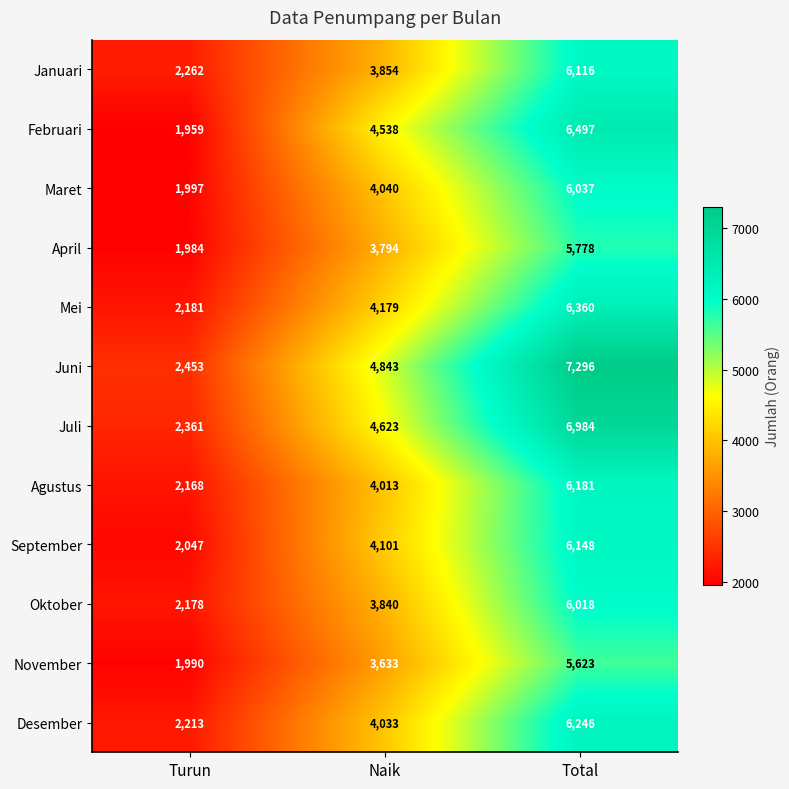

What is the approximate value of Mei at Total?

6360